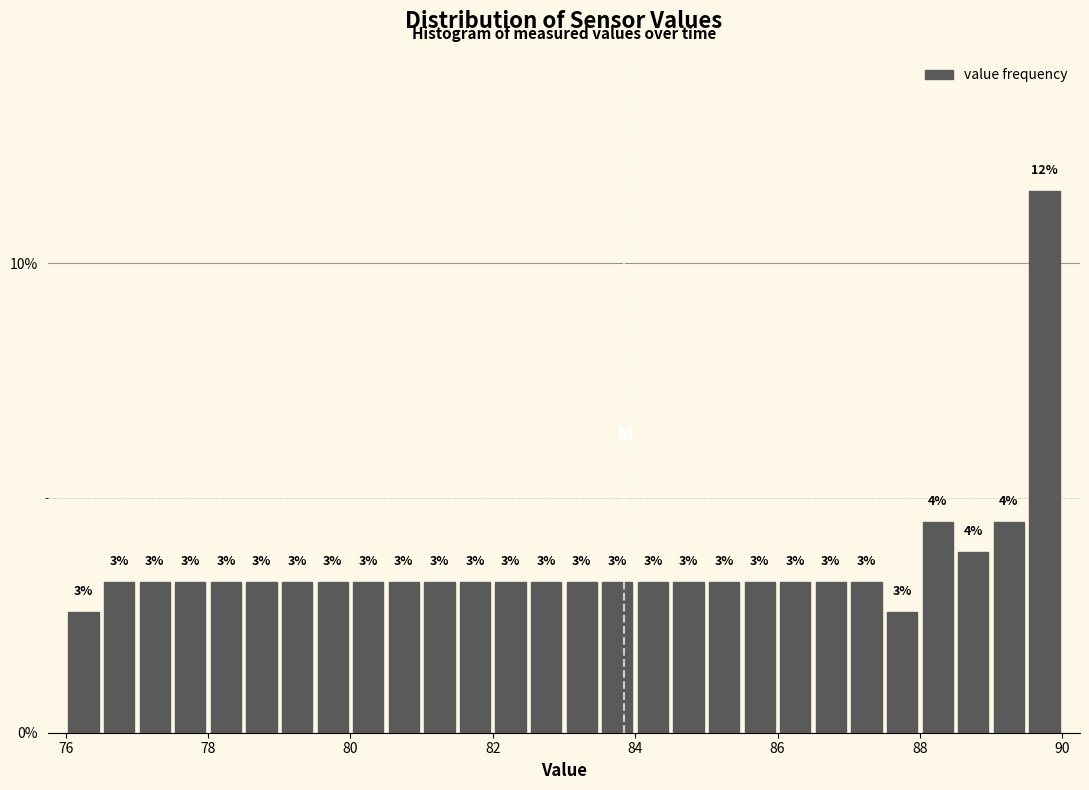

Around what value on the x-axis is the tallest bar? Give the approximate position of its centre, as read against the axis.

89.8